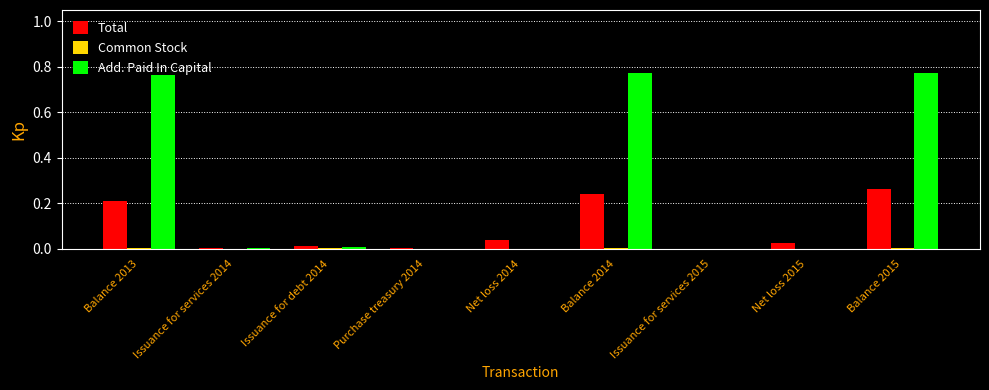

The Add. Paid In Capital series shows -0.3 at Issuance for services 2015. True or false?

False